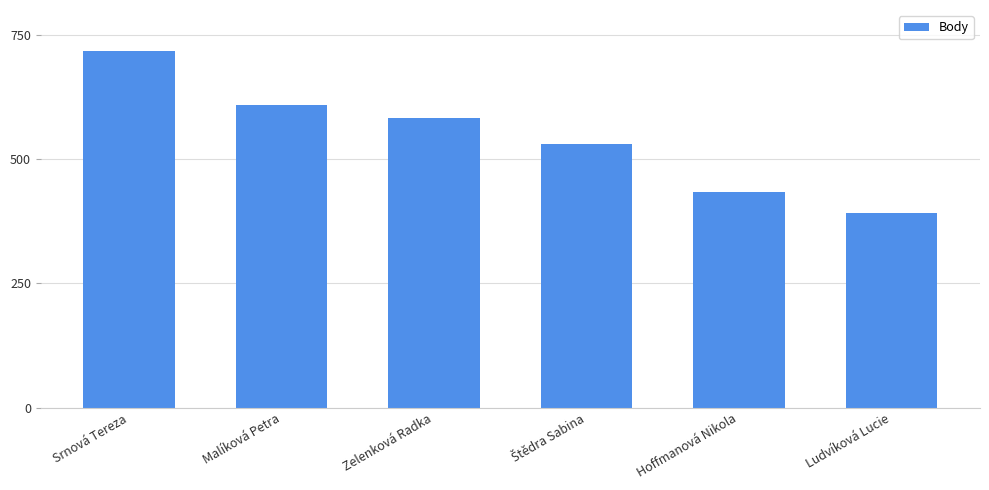

What is the label of the 6th bar from the right?

Srnová Tereza